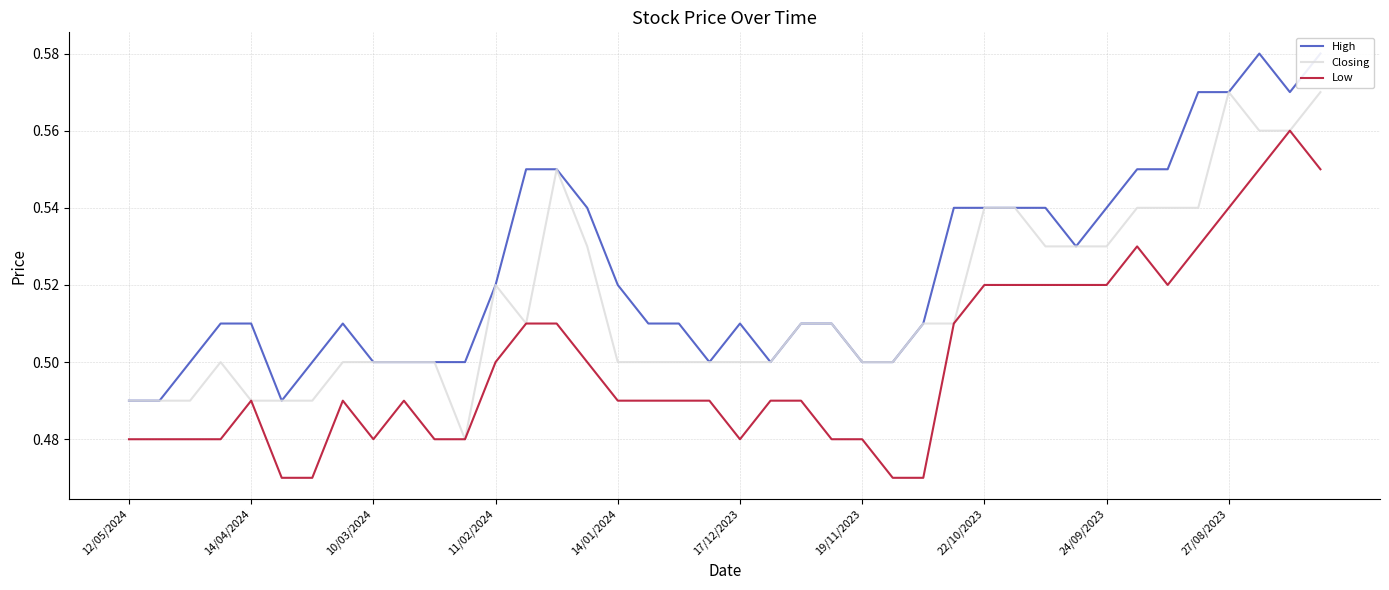

The value of Low at 38 is 0.6. True or false?

True